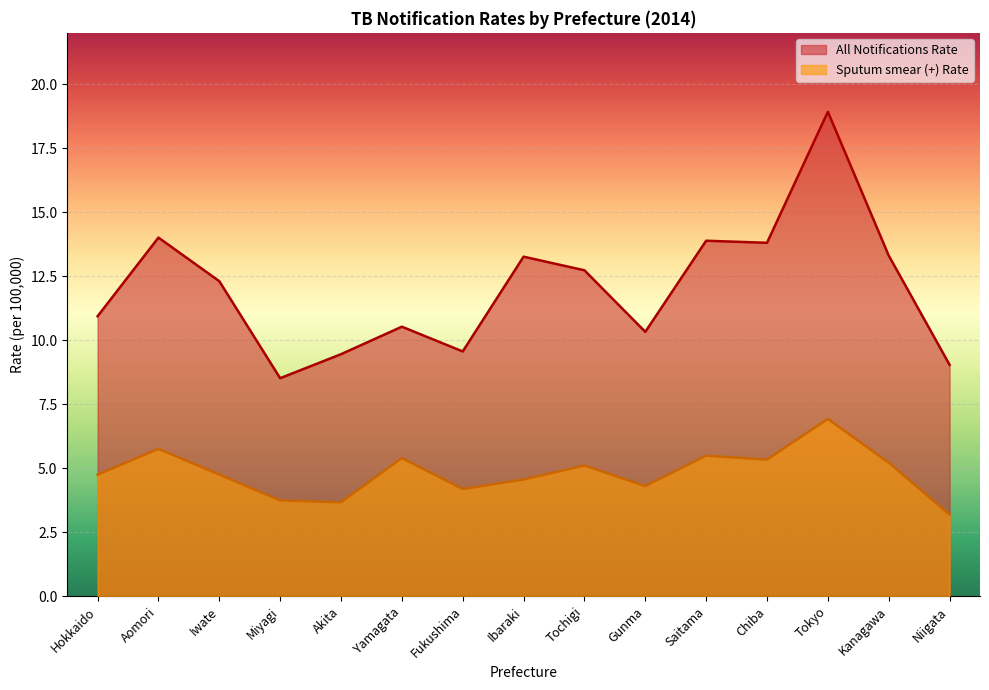

Reading left to right, extract all data points from this chart.

All Notifications Rate: Hokkaido=10.9	Aomori=14.0	Iwate=12.3	Miyagi=8.5	Akita=9.5	Yamagata=10.5	Fukushima=9.6	Ibaraki=13.3	Tochigi=12.7	Gunma=10.3	Saitama=13.9	Chiba=13.8	Tokyo=18.9	Kanagawa=13.3	Niigata=9.0
Sputum smear Rate: Hokkaido=4.7	Aomori=5.8	Iwate=4.7	Miyagi=3.7	Akita=3.7	Yamagata=5.4	Fukushima=4.2	Ibaraki=4.6	Tochigi=5.1	Gunma=4.3	Saitama=5.5	Chiba=5.3	Tokyo=6.9	Kanagawa=5.2	Niigata=3.2